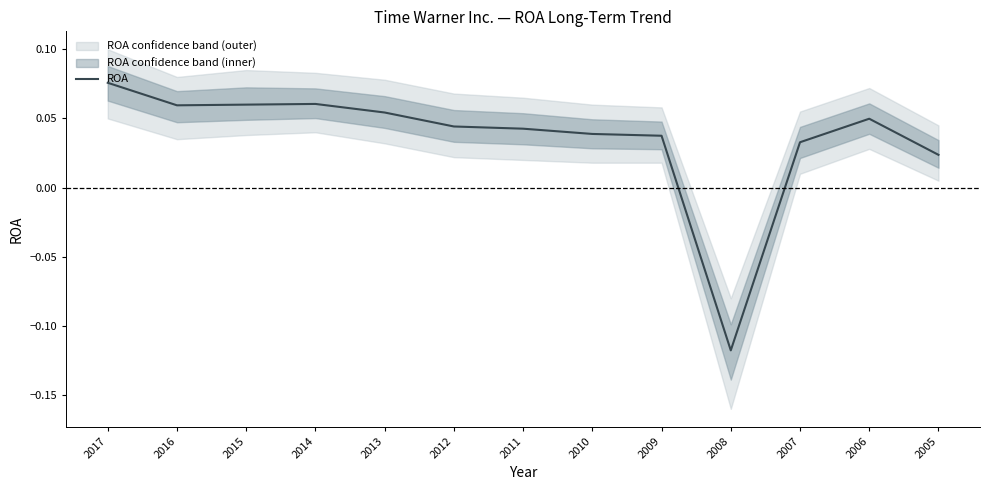

Count the number of categories in the chart.

13